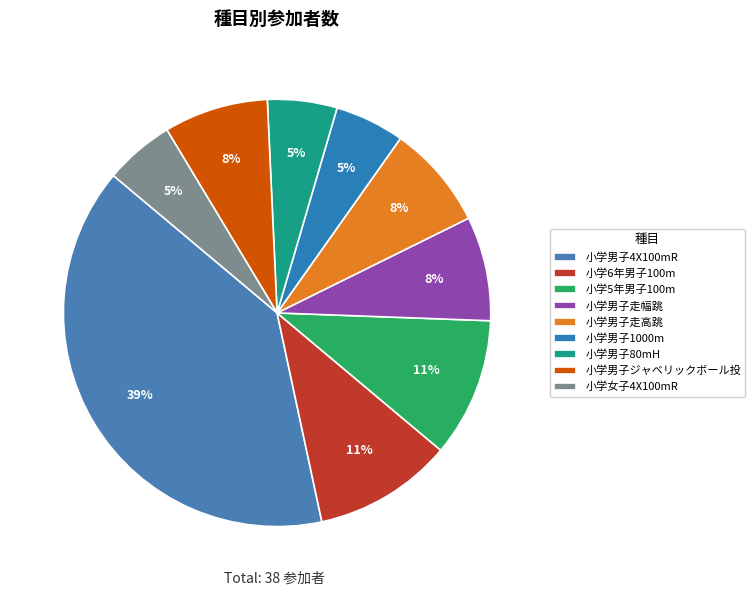

Which category has the biggest portion of the pie?

小学男子4X100mR